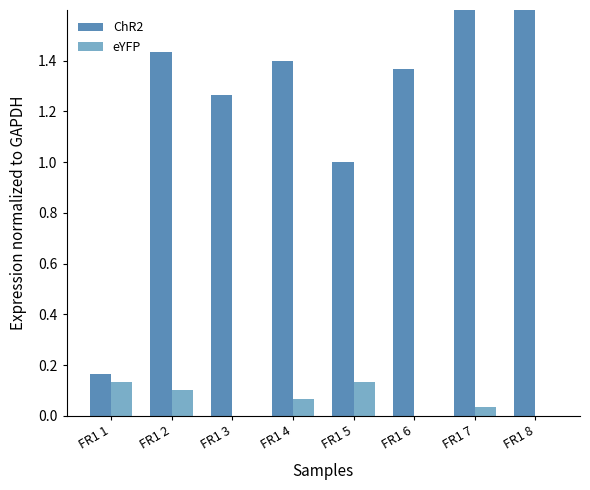

Is it true that ChR2 equals 0.6 at FR1 6?

False